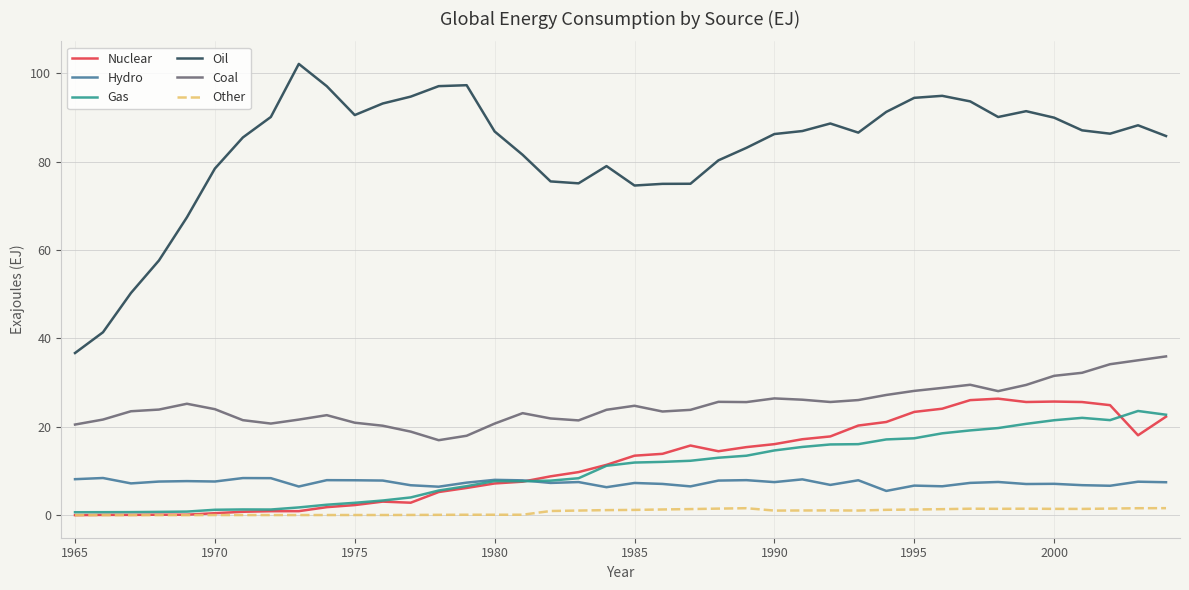

Does the chart have visible grid lines?

Yes